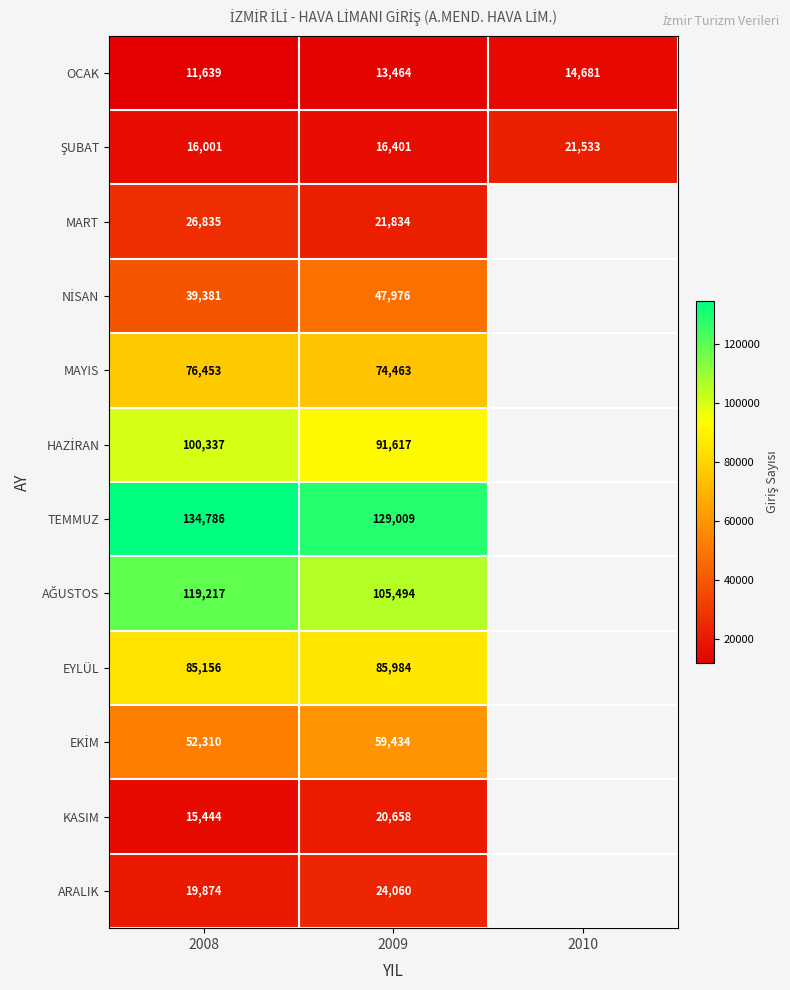

Count the OCAK values in the range 11639 to 14681.

3